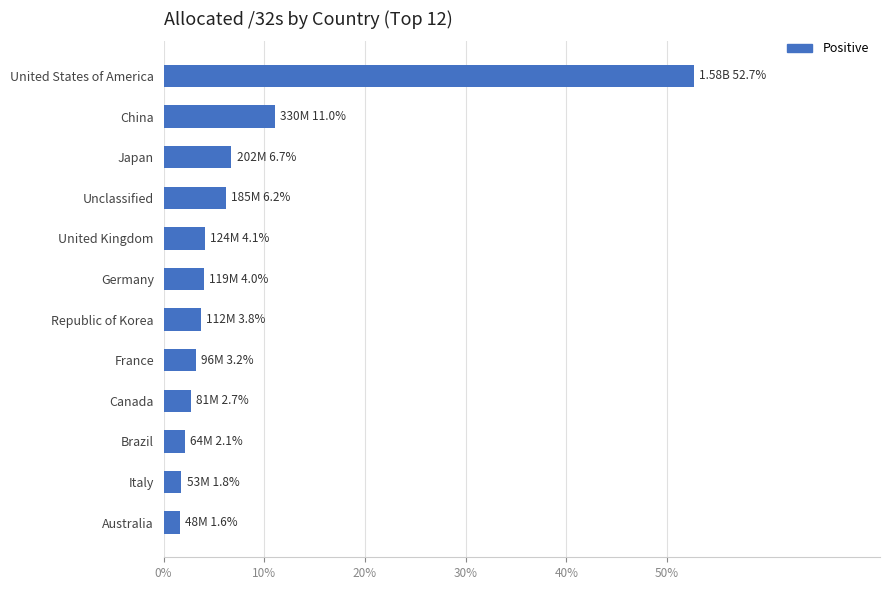

The chart shows a value of 4.0 at Germany. True or false?

True